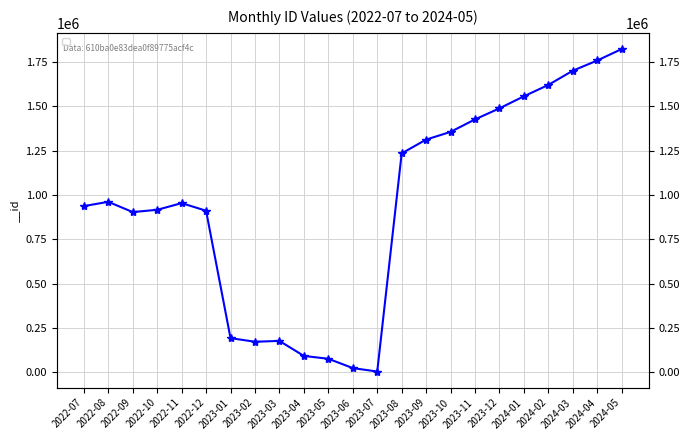

Which has a higher value, 2023-12 or 2024-02?

2024-02